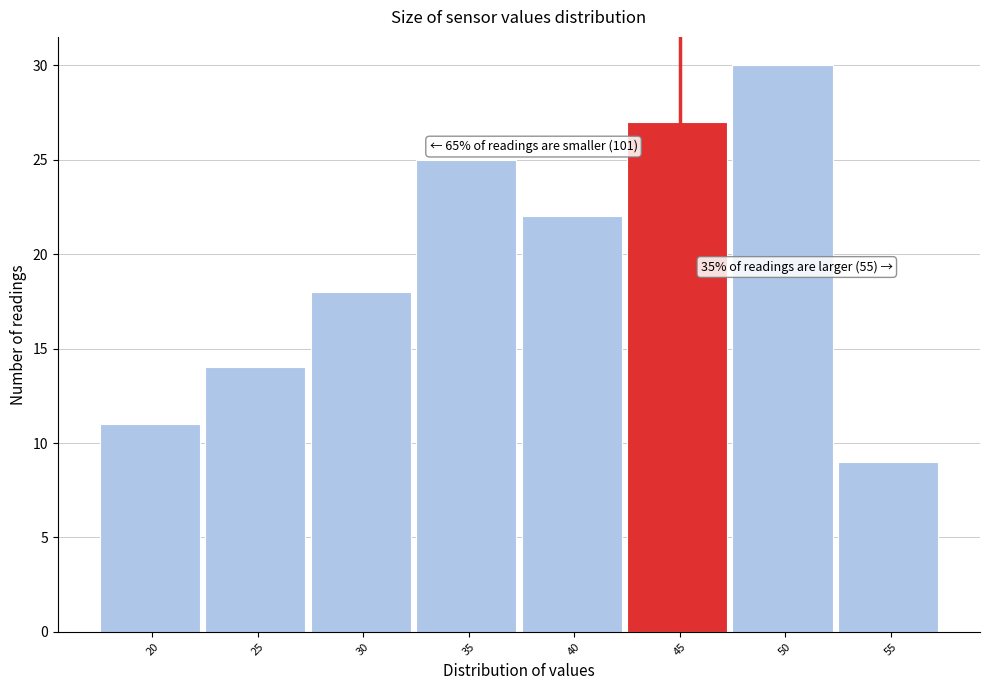

Reading right to left, transcribe all the data shown in this chart.

55=9	50=30	45=27	40=22	35=25	30=18	25=14	20=11